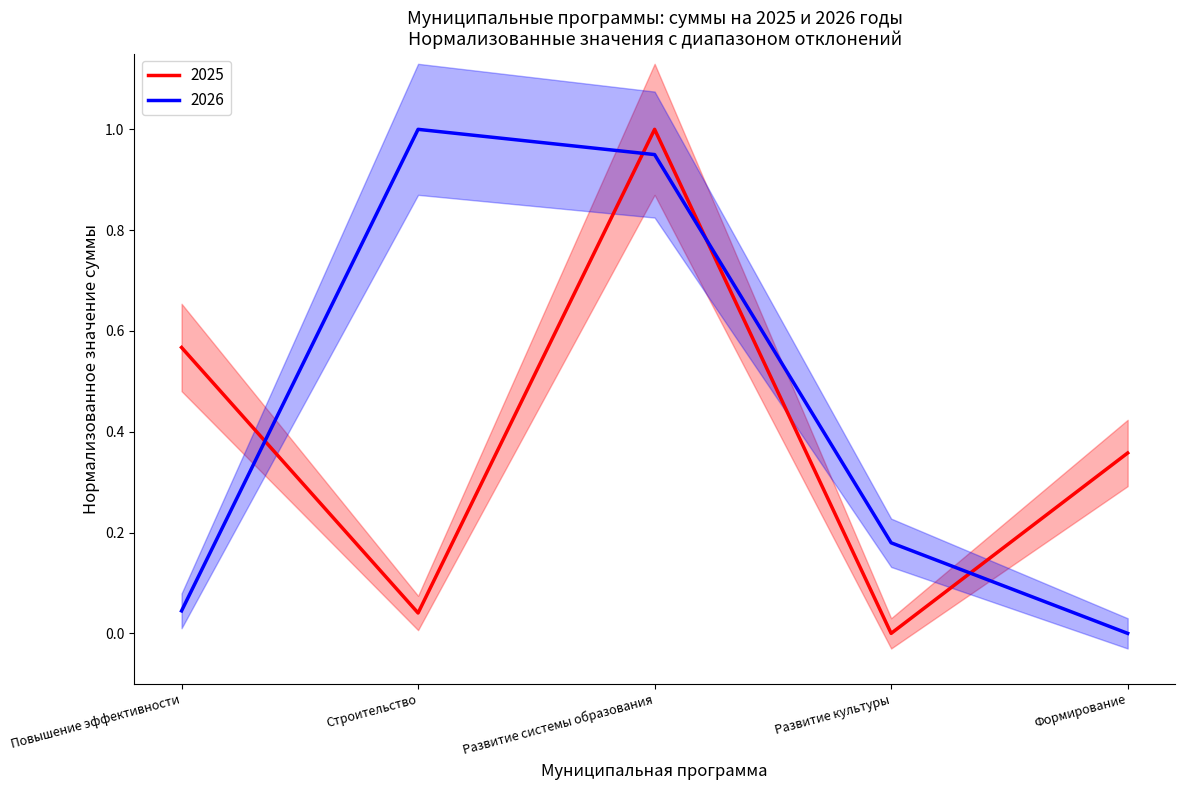

True or false: 2025 has a value of 0.4 at Формирование.

True